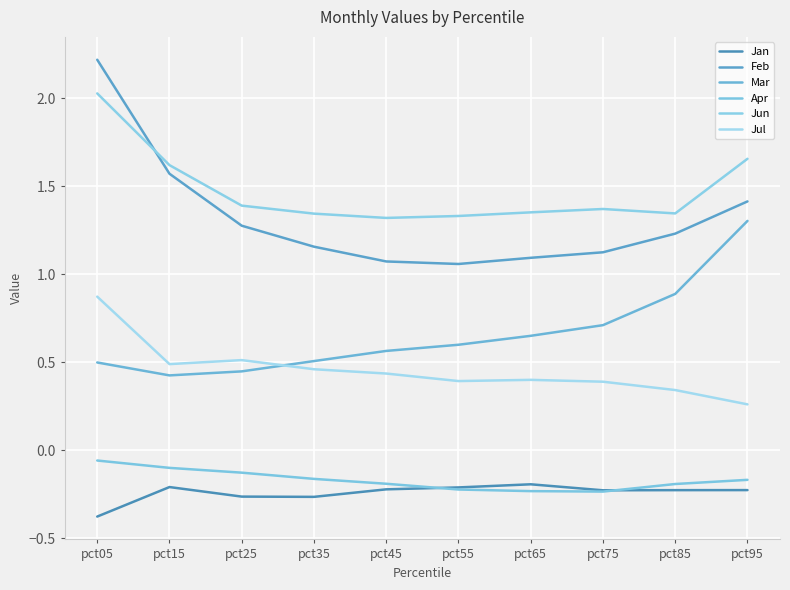

What is the difference between the maximum and minimum values in the Jun series?

0.7